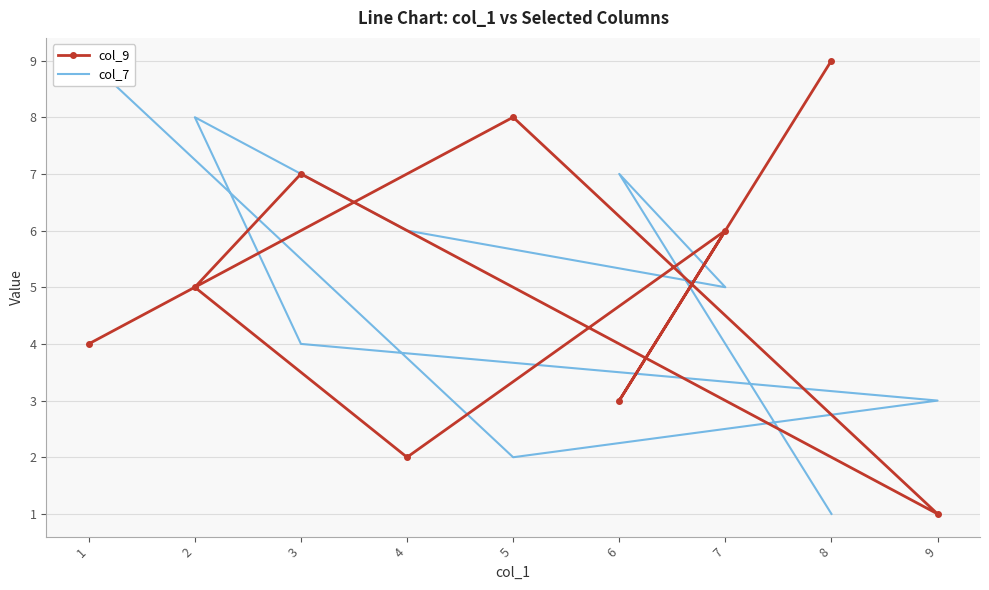

Where is the first local minimum for col_7?

5